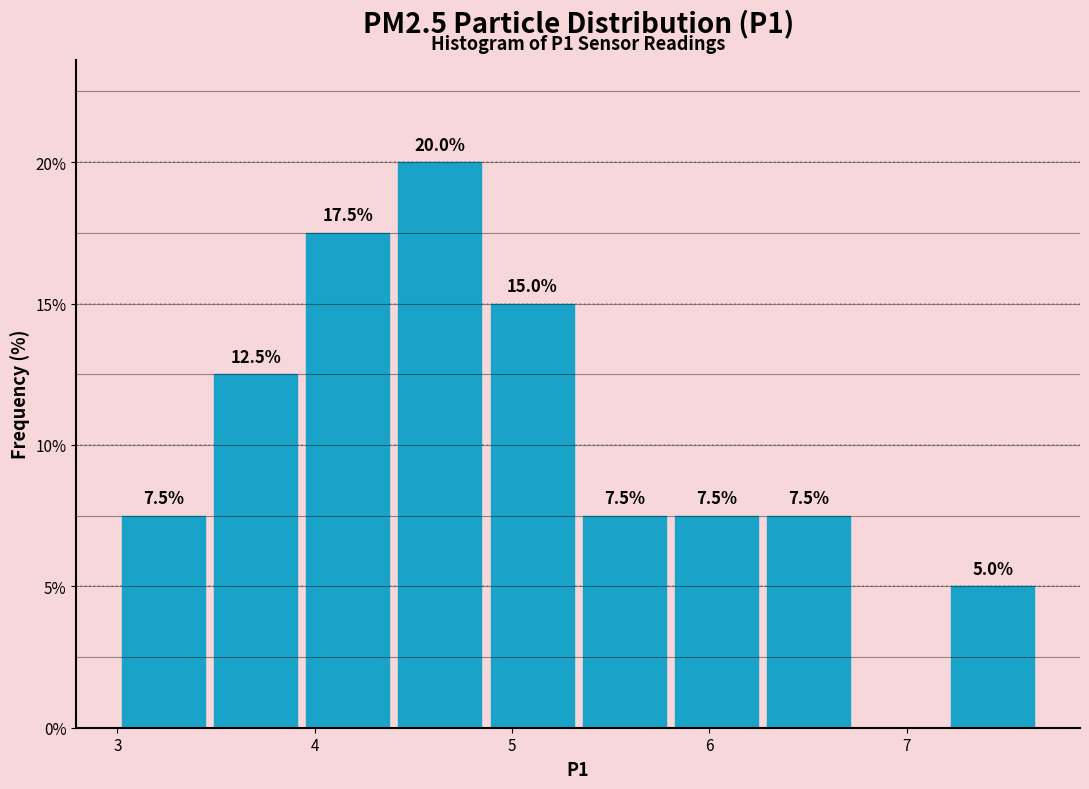

Over which range of the x-axis is the bar tallest?

4.4 to 4.9